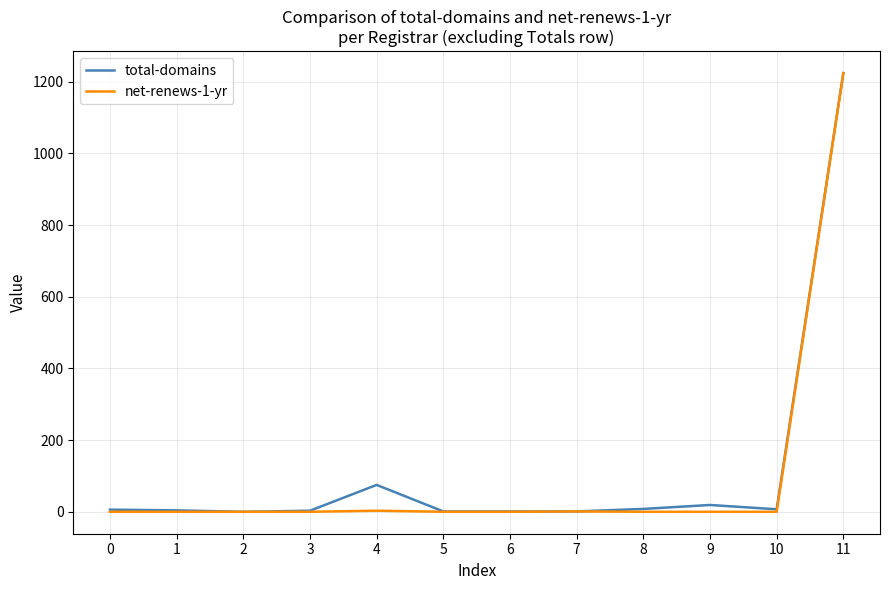

What is the total value across all series at 4?

78